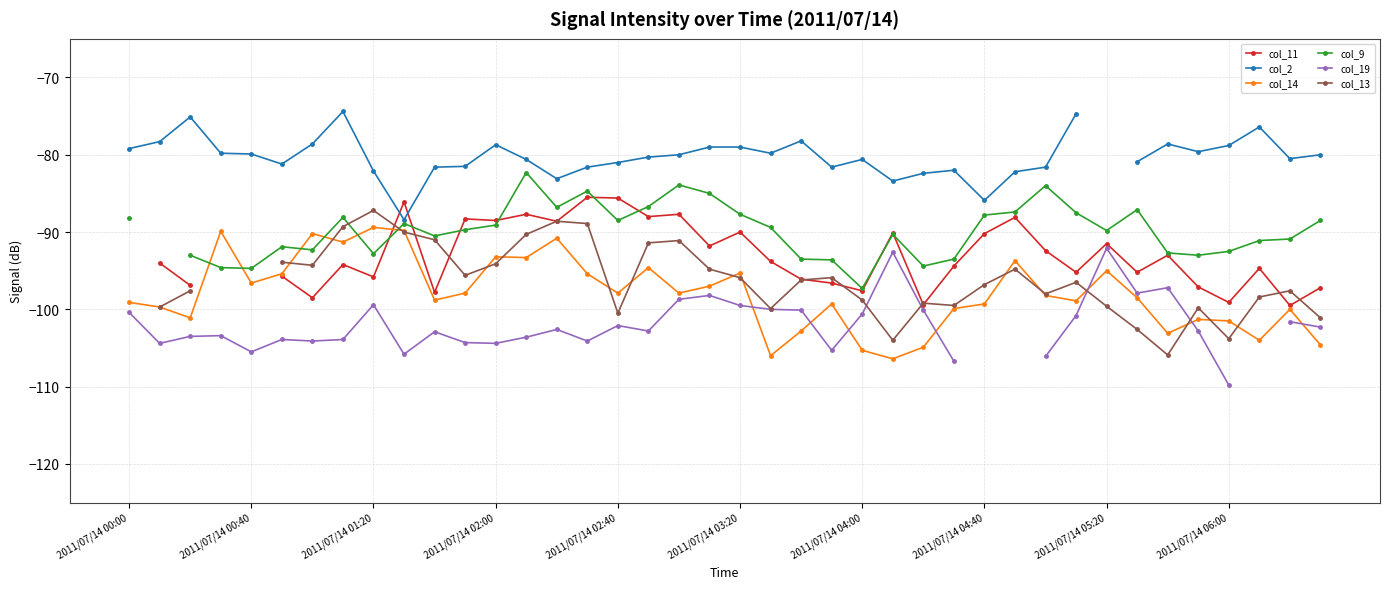

What is the value of the col_11 point at the 34th from the left?

-95.2